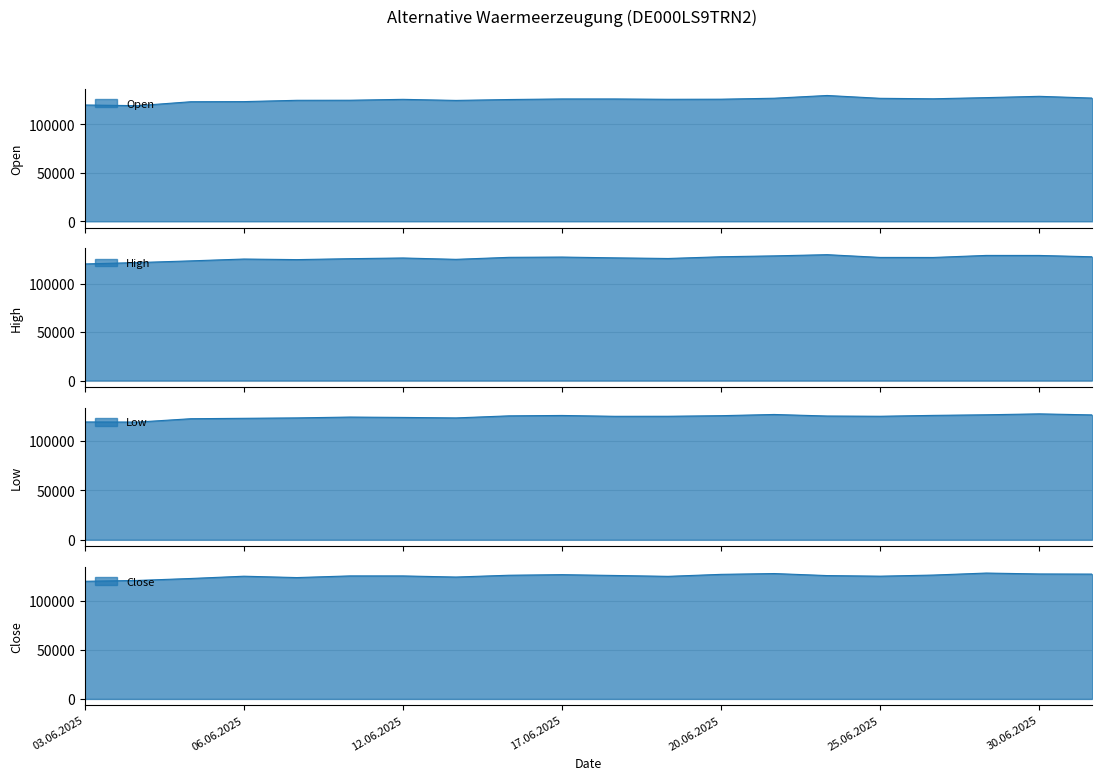

What is the sum of all Close values?

2511858